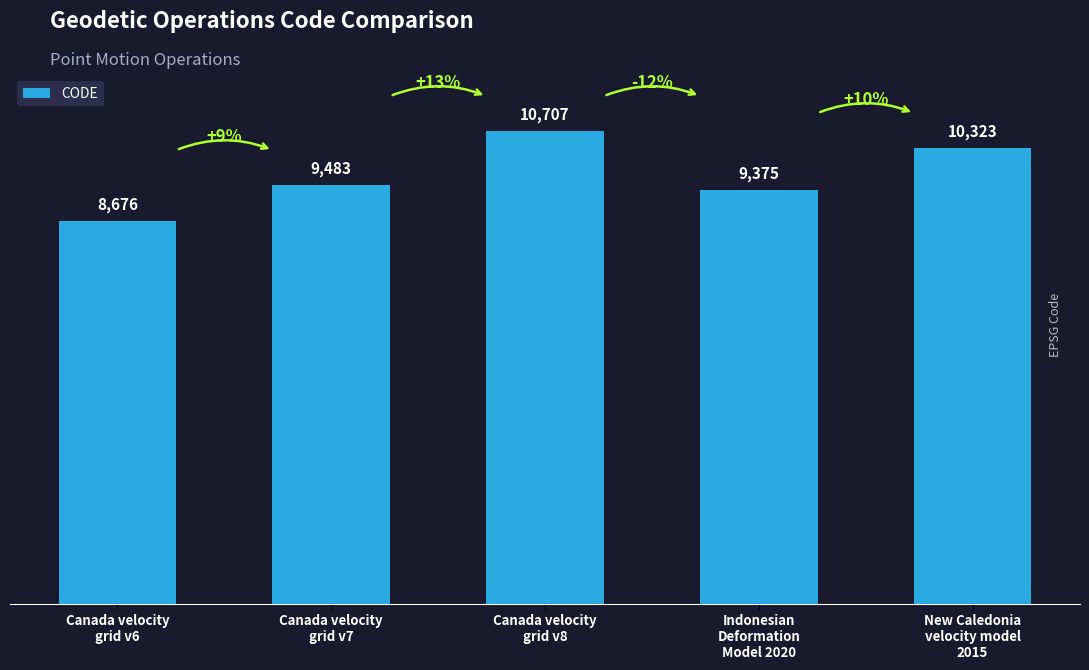

How many distinct data groups are displayed?

1